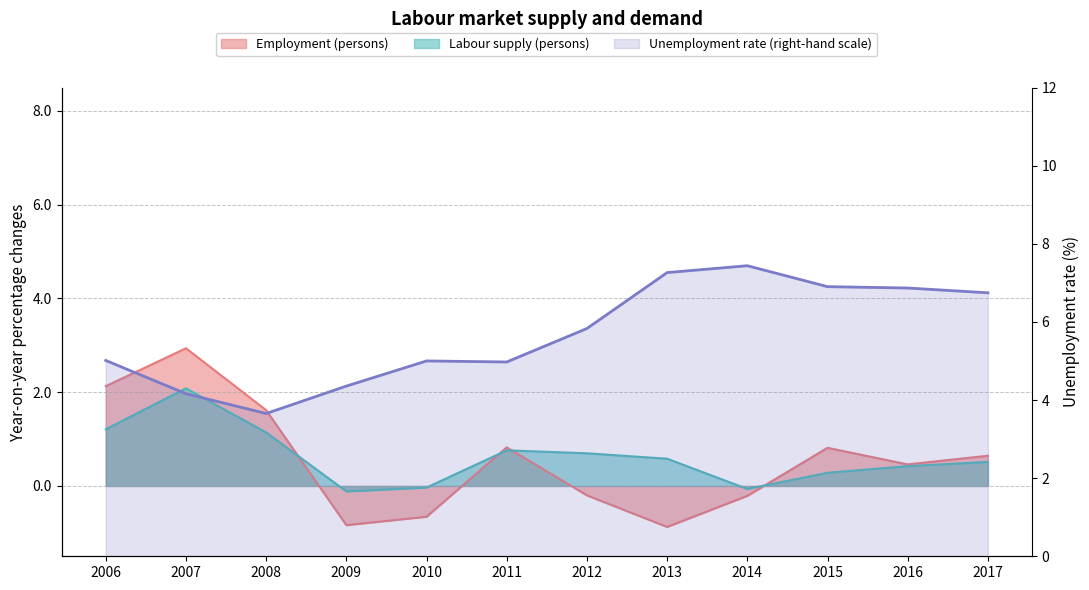

True or false: Employment (persons) has more than 1 interior local peaks.

True